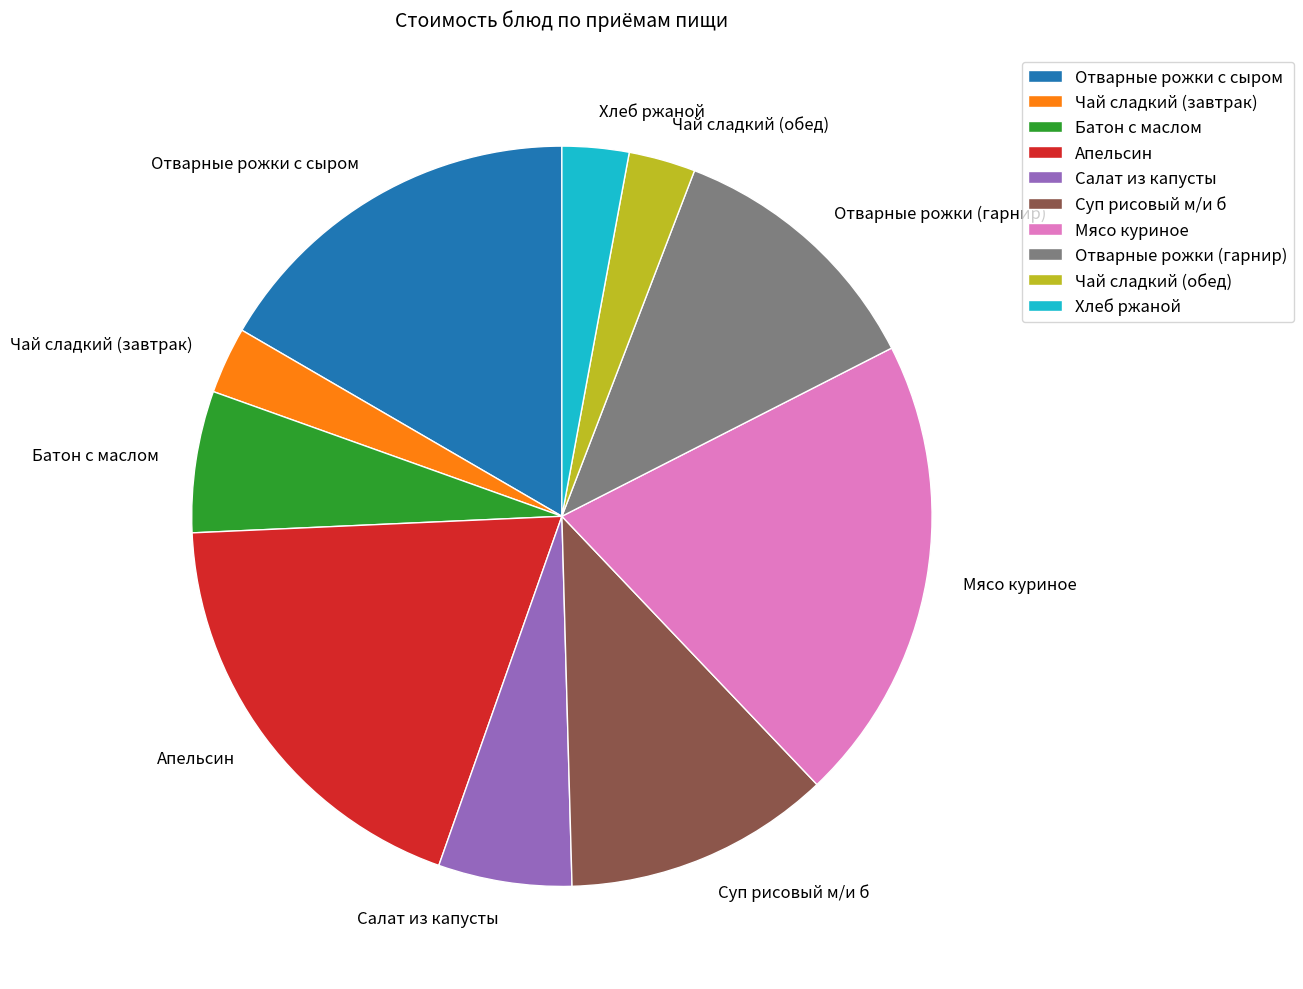

How many slices are in this pie chart?

10